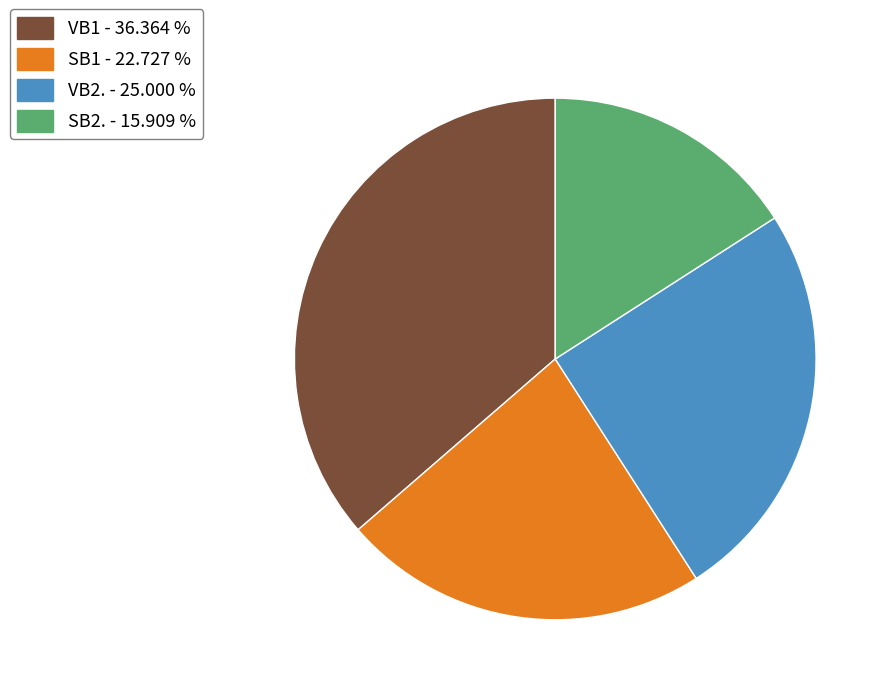

Between VB2. - 25.000 % and SB2. - 15.909 %, which is larger?

VB2. - 25.000 %